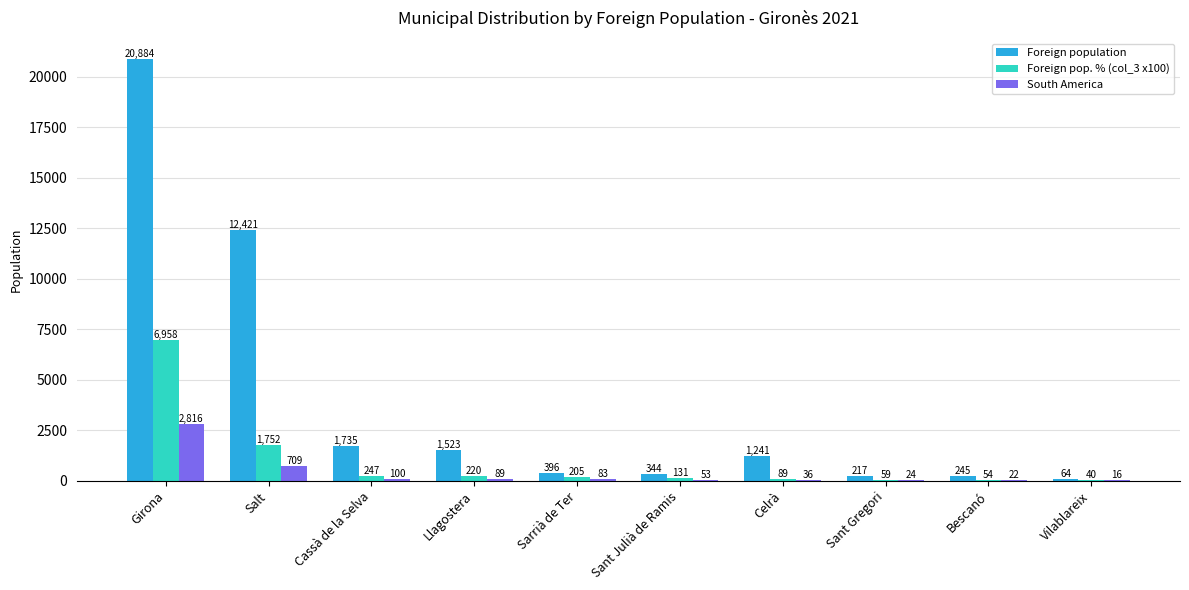

At which label does South America first exceed 83?

Girona